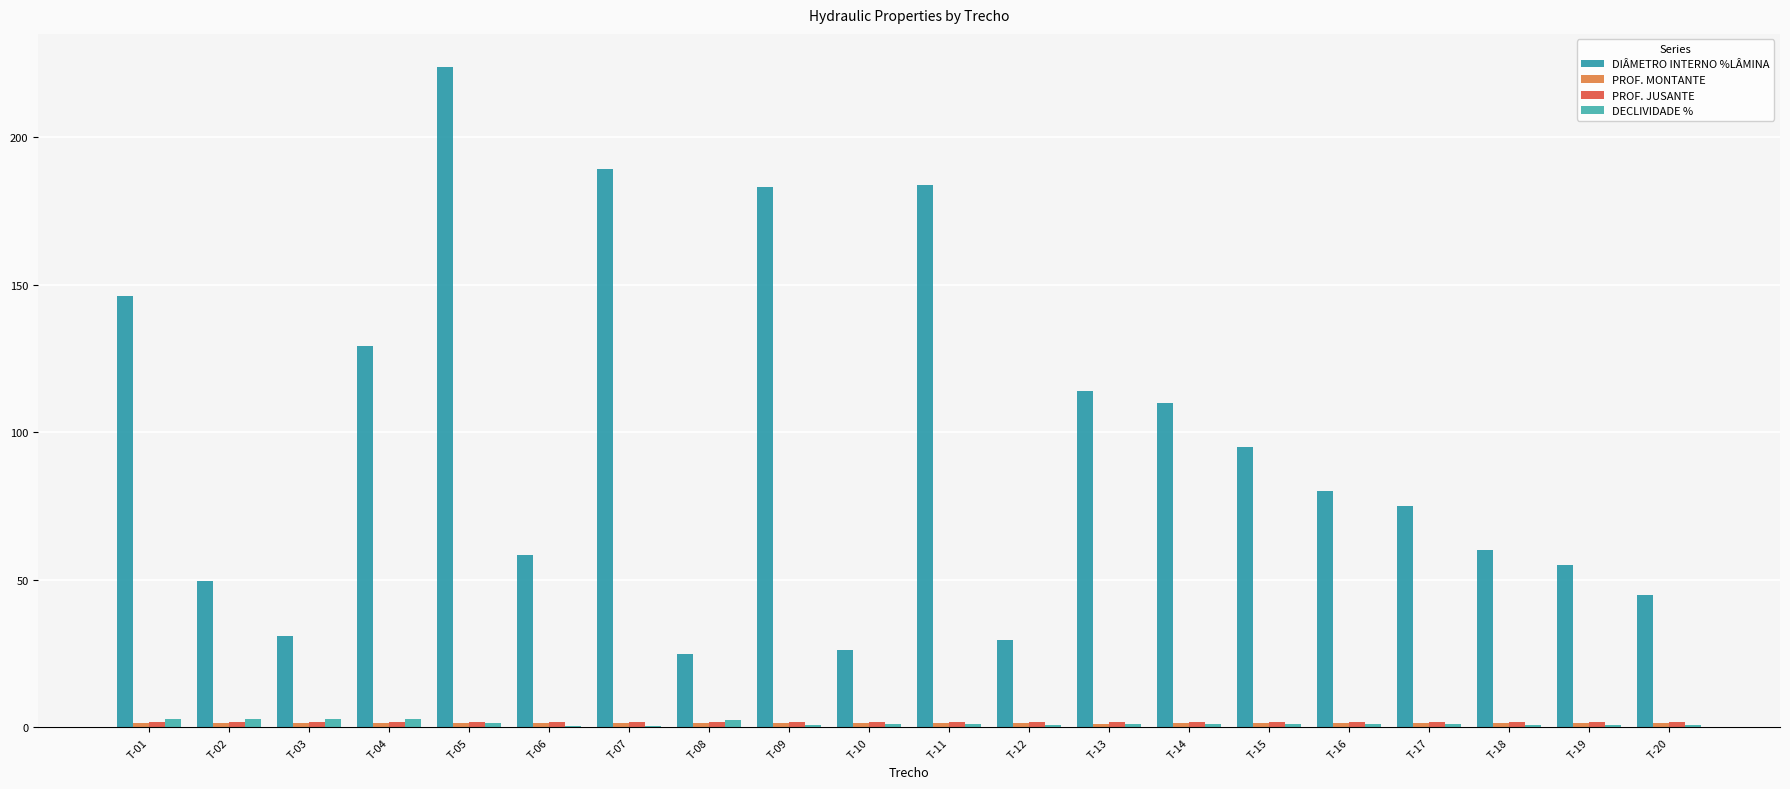

At which label is DIÂMETRO INTERNO %LÂMINA closest to 124?

T-04